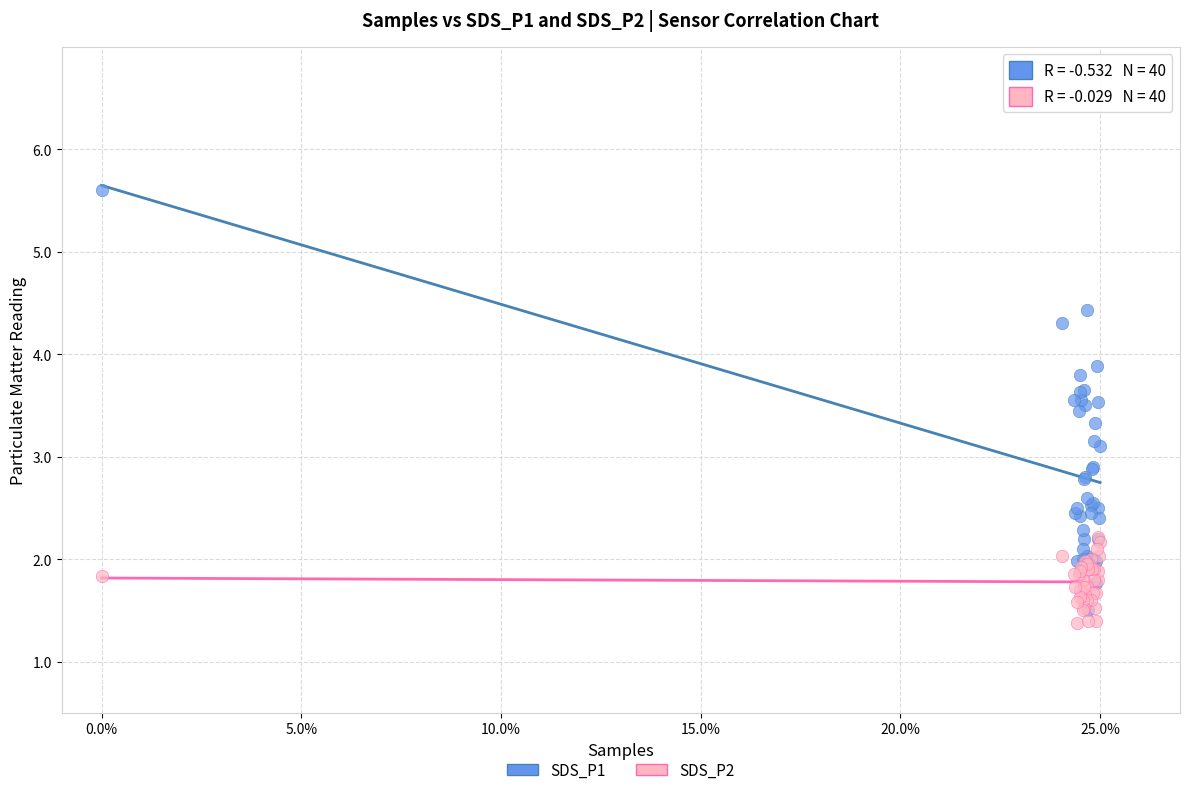

What are all the series names shown in the legend?

SDS_P1, SDS_P2